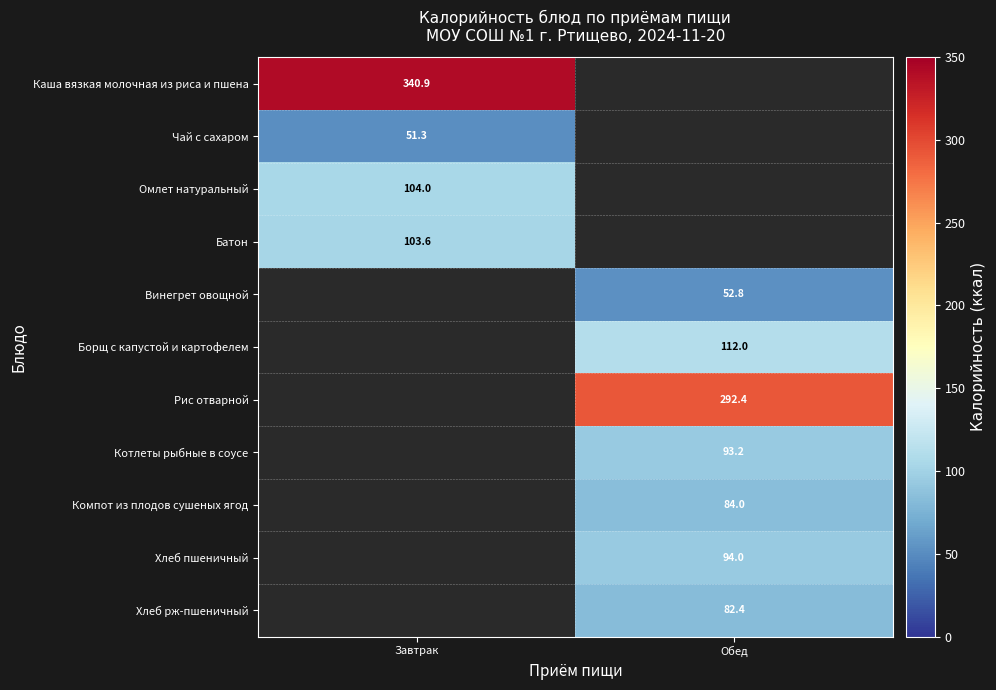

Count the number of data series in this chart.

11